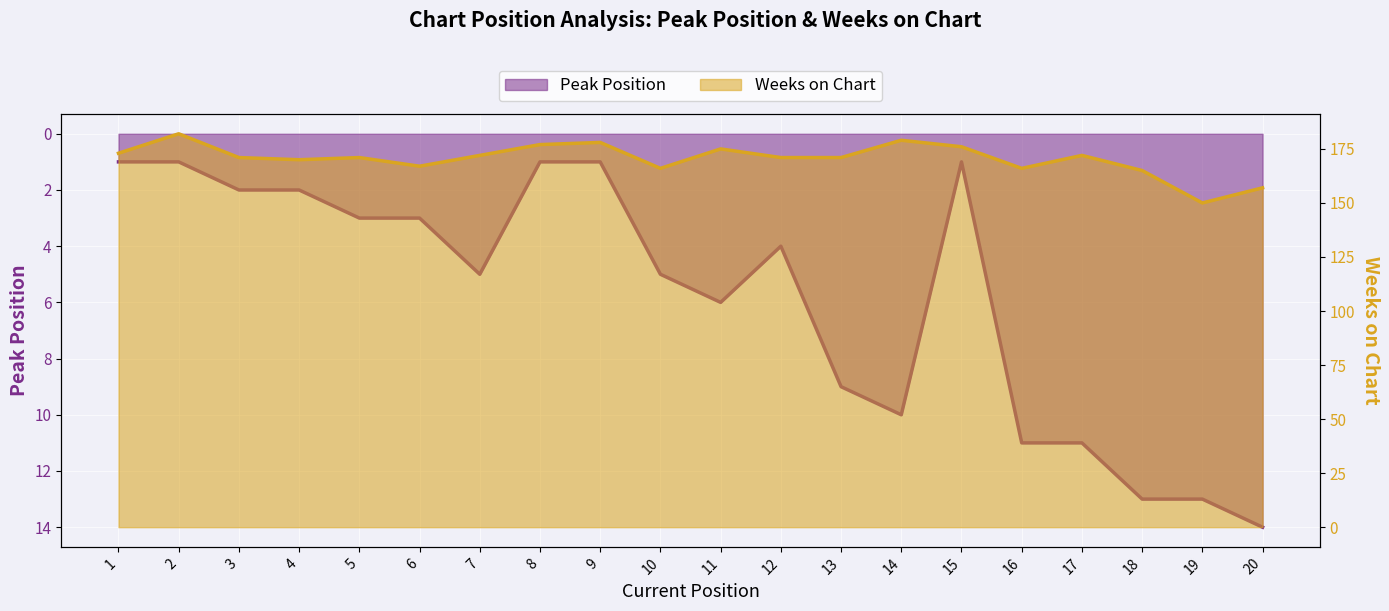

What is the difference between the Weeks on Chart values at 1 and 15?

3